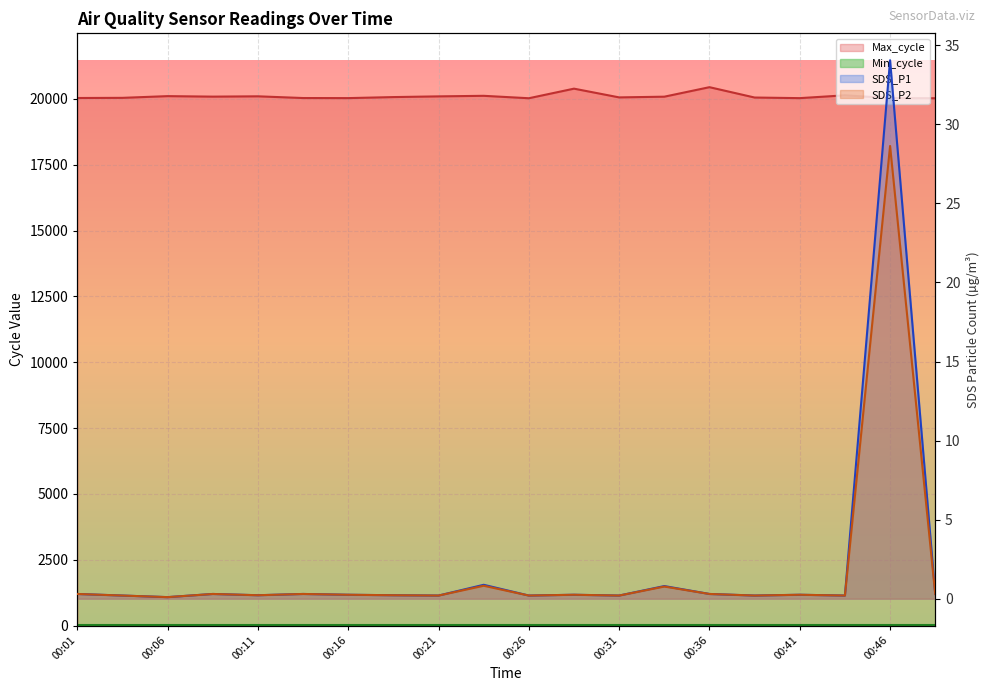

Which has a higher value, 00:36 or 00:01?

00:36